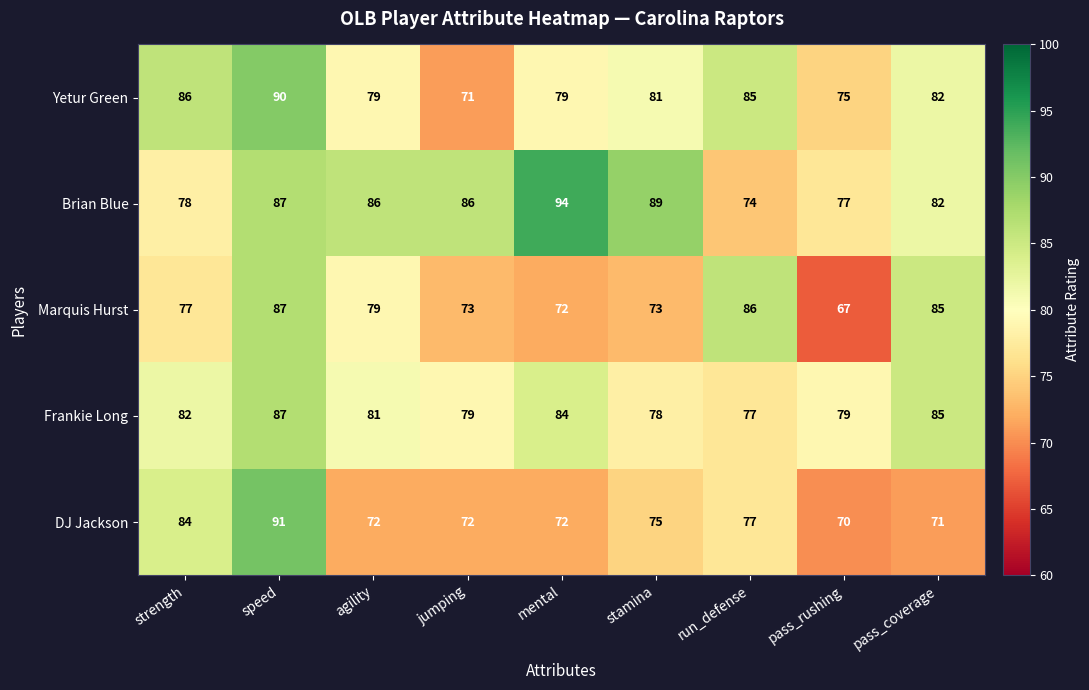

What value does the Yetur Green series have at stamina, to the nearest 10?

80